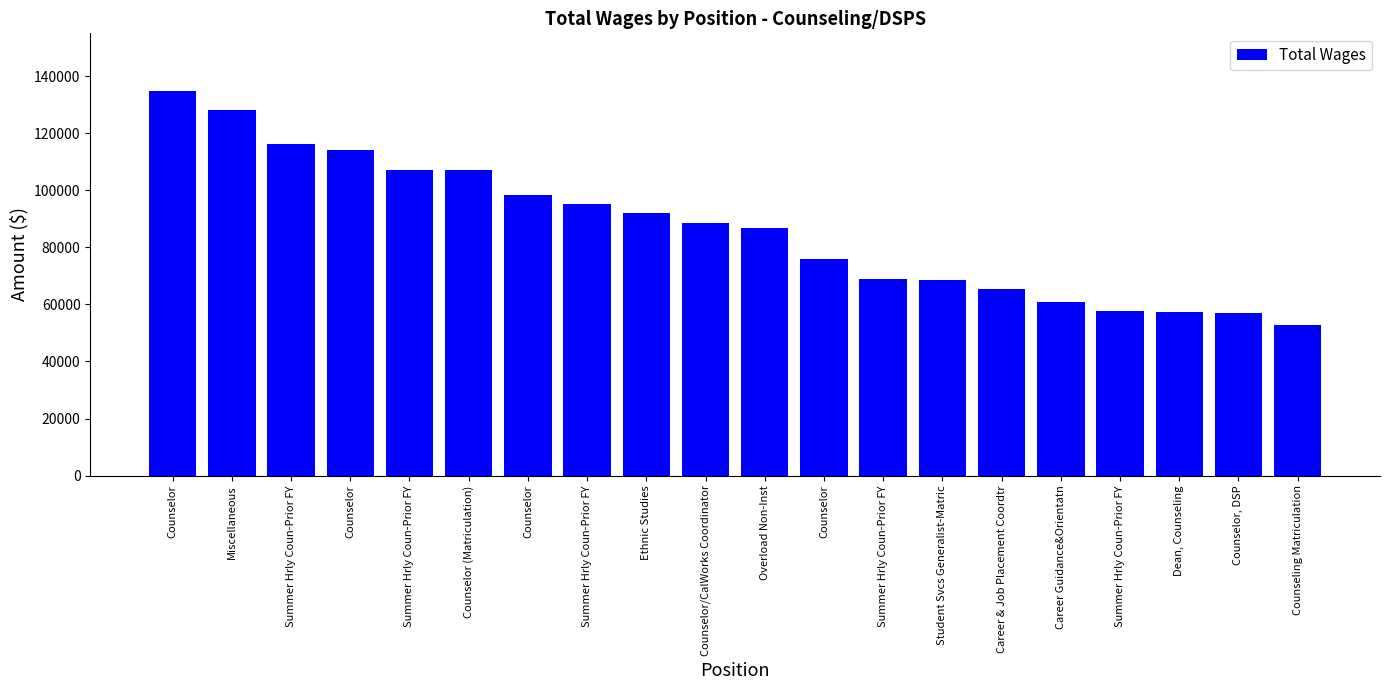

What is the difference between the values at Summer Hrly Coun-Prior FY and Ethnic Studies?

34344